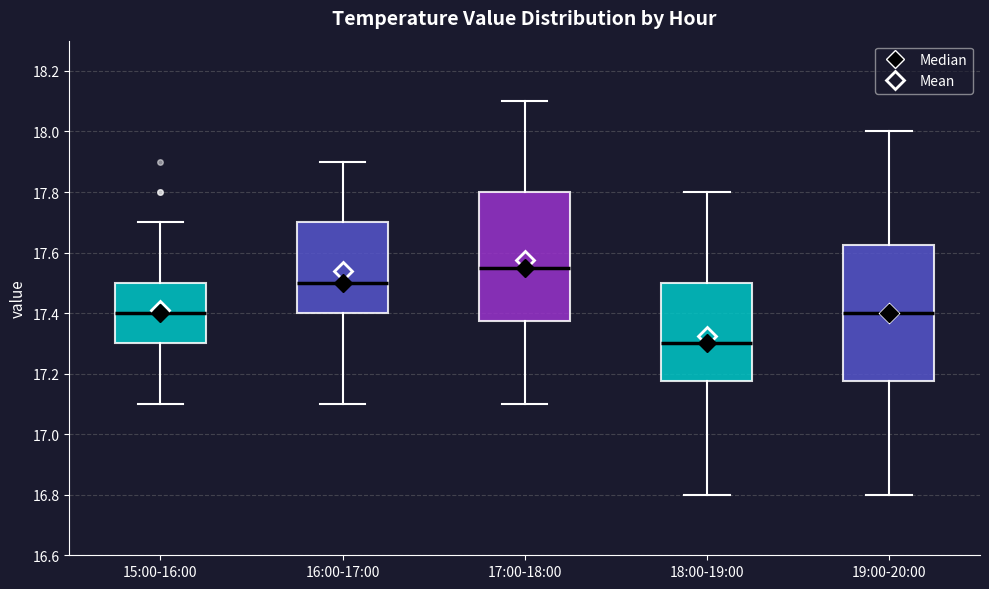

Reading left to right, read every box against the y-axis: the position of its median line, the range the box covers, and the ends of its whiskers. The values are not printed on the chart, so give them approximately, as read against the axis.

15:00-16:00: median 17.40, box 17.30 to 17.50, whiskers 17.10 to 17.70
16:00-17:00: median 17.50, box 17.40 to 17.70, whiskers 17.10 to 17.90
17:00-18:00: median 17.56, box 17.38 to 17.80, whiskers 17.10 to 18.10
18:00-19:00: median 17.30, box 17.18 to 17.50, whiskers 16.80 to 17.80
19:00-20:00: median 17.40, box 17.18 to 17.62, whiskers 16.80 to 18.00